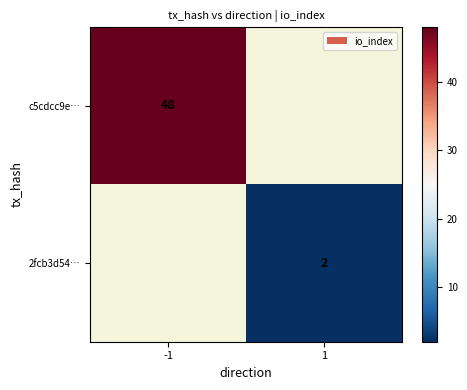

The c5cdcc9e… series shows 76 at -1. True or false?

False